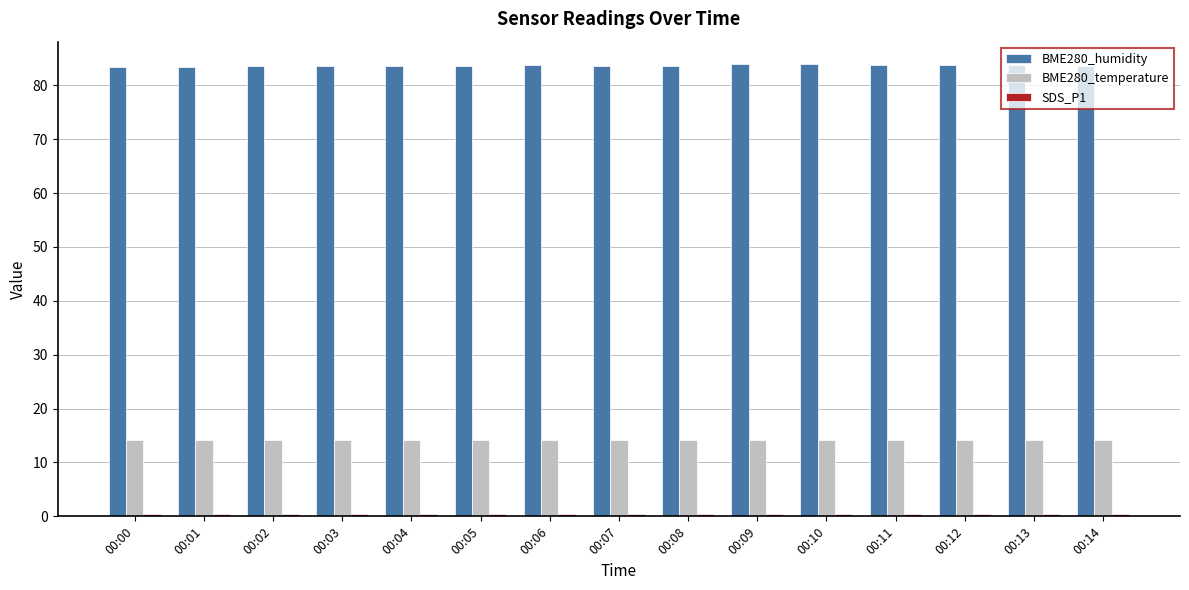

Which series has the largest total across all categories?

BME280_humidity